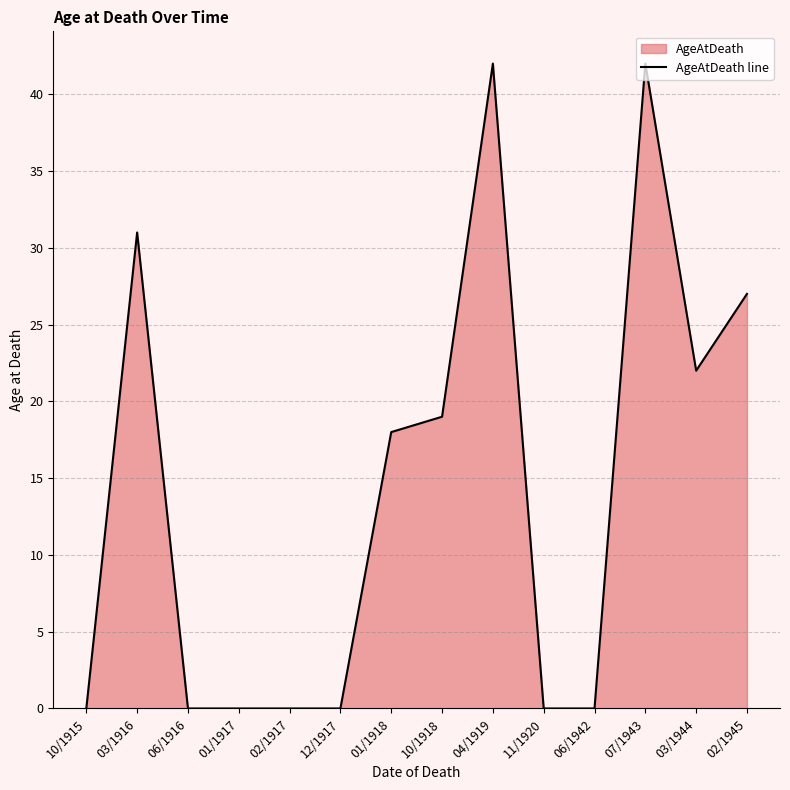

What is the label of the 12th point from the left?

07/1943